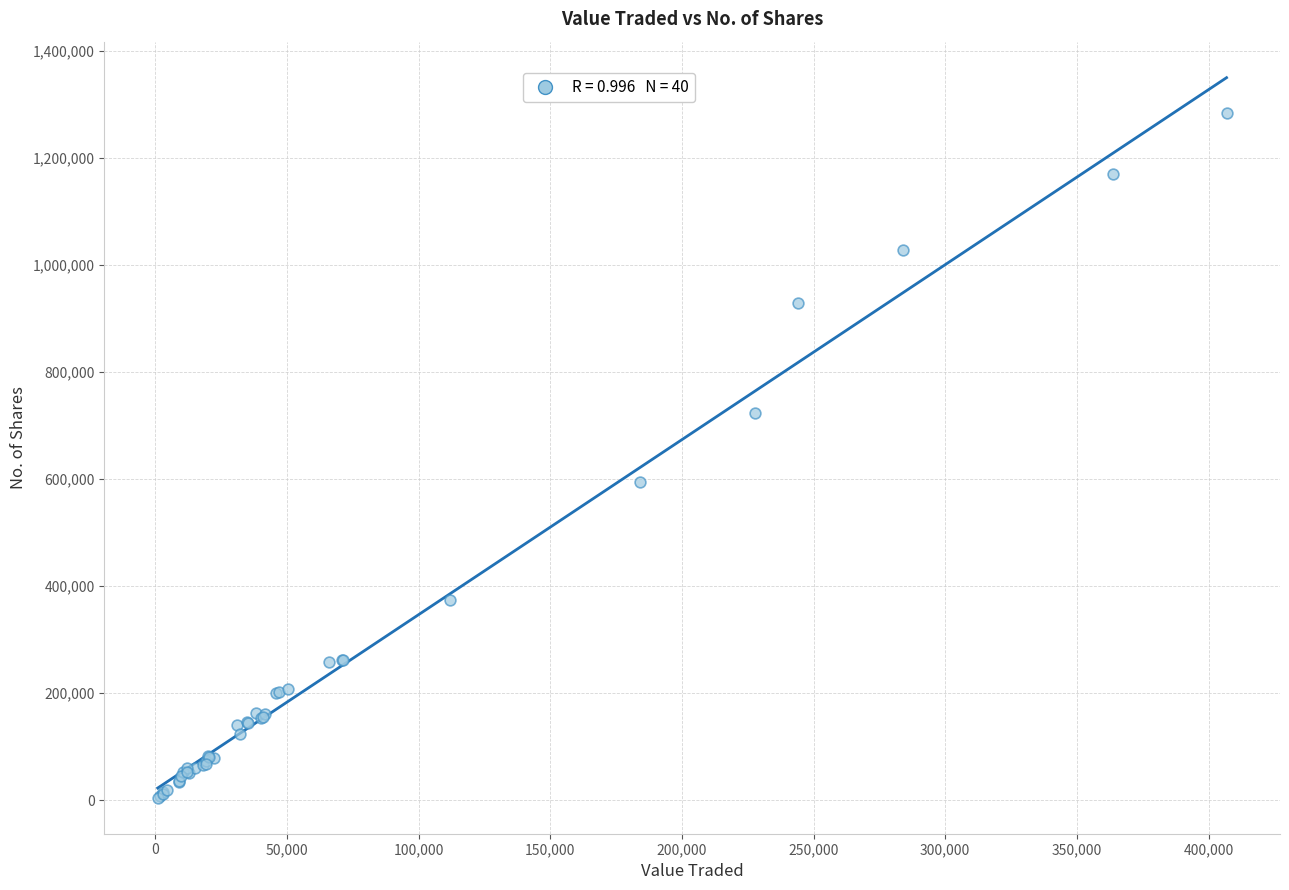

What Y value in the scatter plot is closest to 643996?

595269